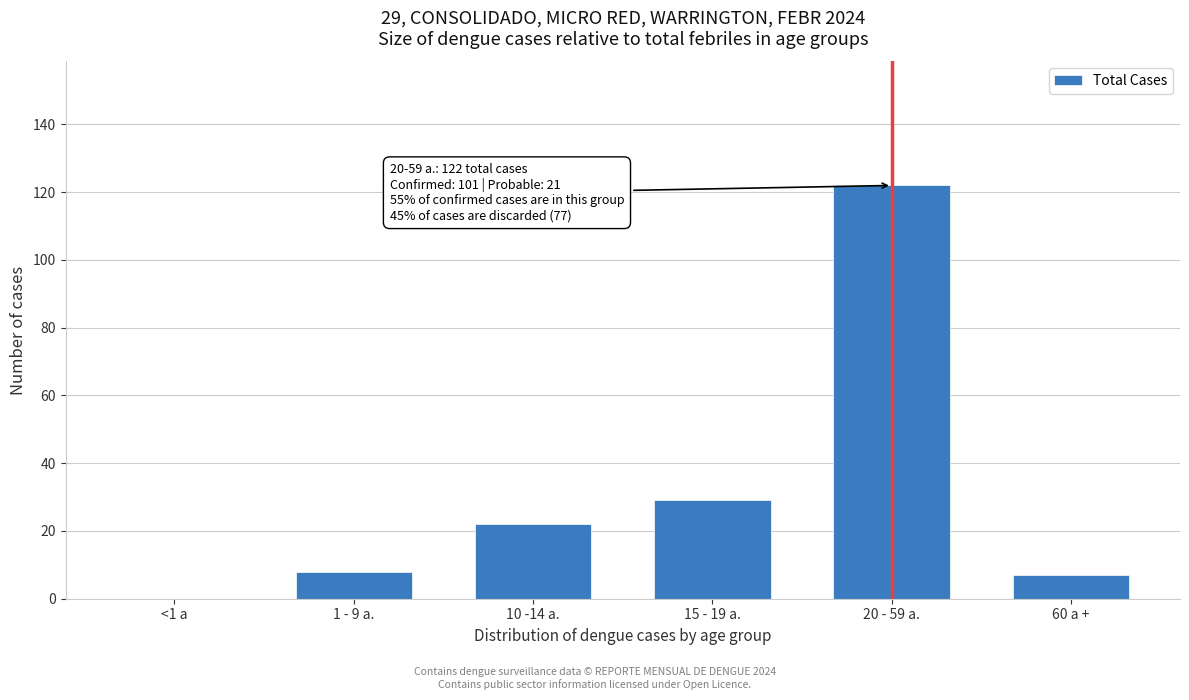

Reading right to left, transcribe all the data shown in this chart.

60 a +=7	20 - 59 a.=122	15 - 19 a.=29	10 -14 a.=22	1 - 9 a.=8	<1 a=0